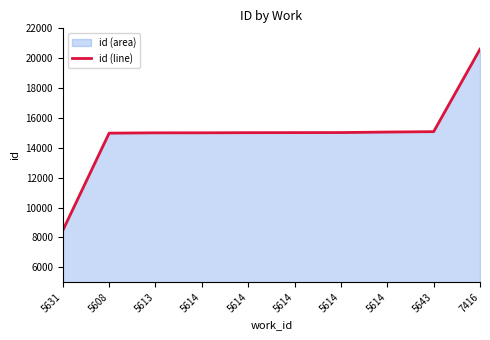

What is the sum of all values?

149238